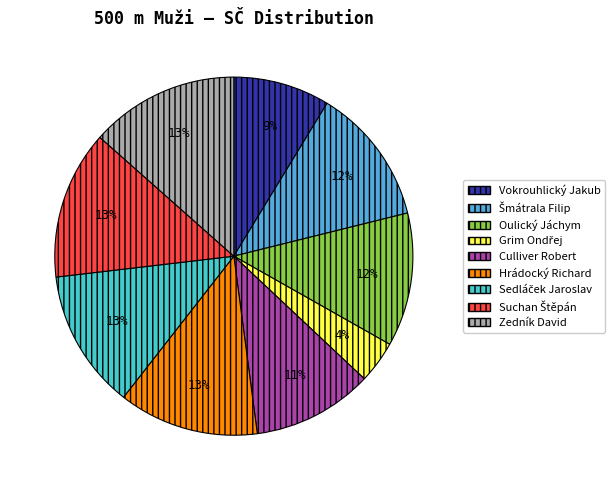

Is it true that Hrádocký Richard is 13% of the pie?

True